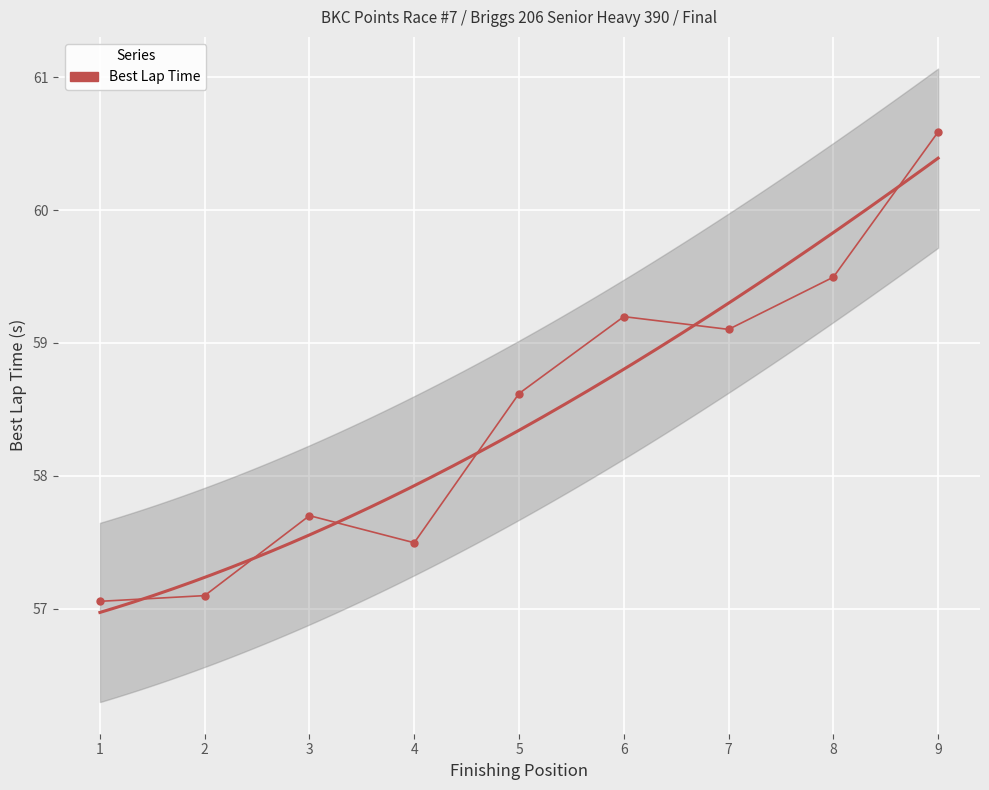

List the labels in order of value, smallest first.

1, 2, 4, 3, 5, 7, 6, 8, 9